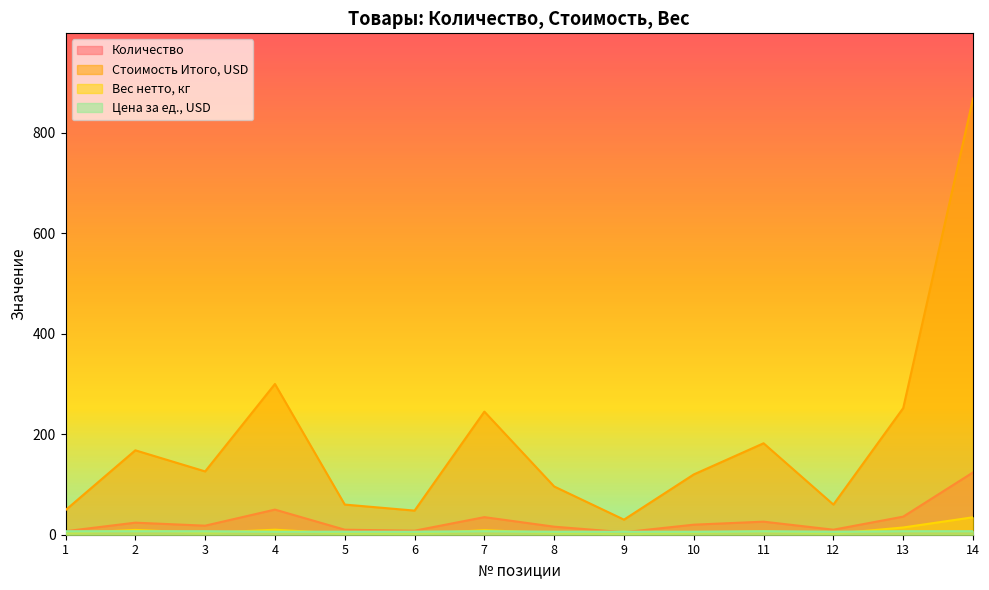

How many lines are shown in the chart?

4